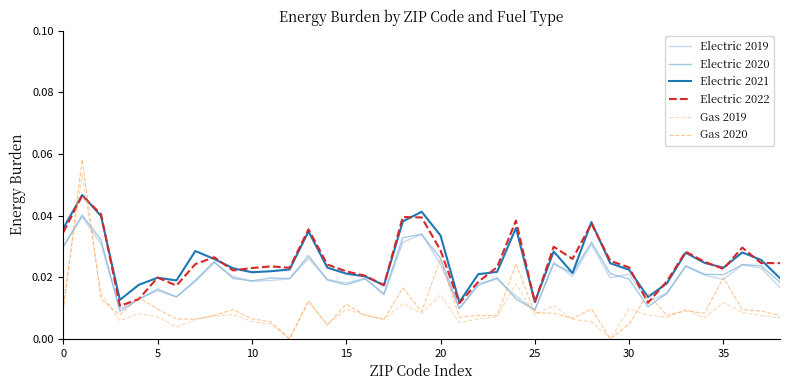

Which series has the widest spread of values?

Gas 2020